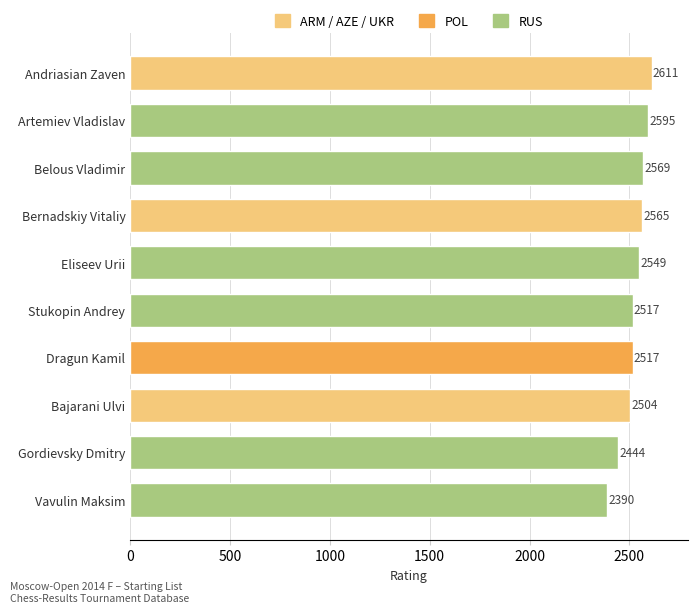

What is the sum of the values at Gordievsky Dmitry and Eliseev Urii?

4993